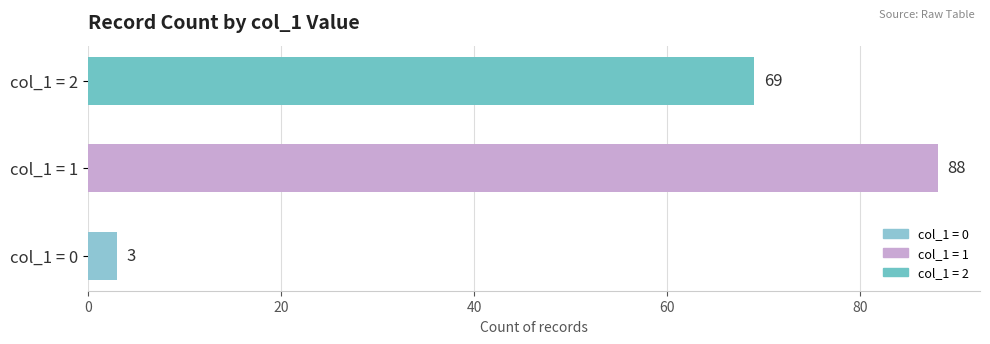

At which label is the value closest to 45?

col_1 = 2